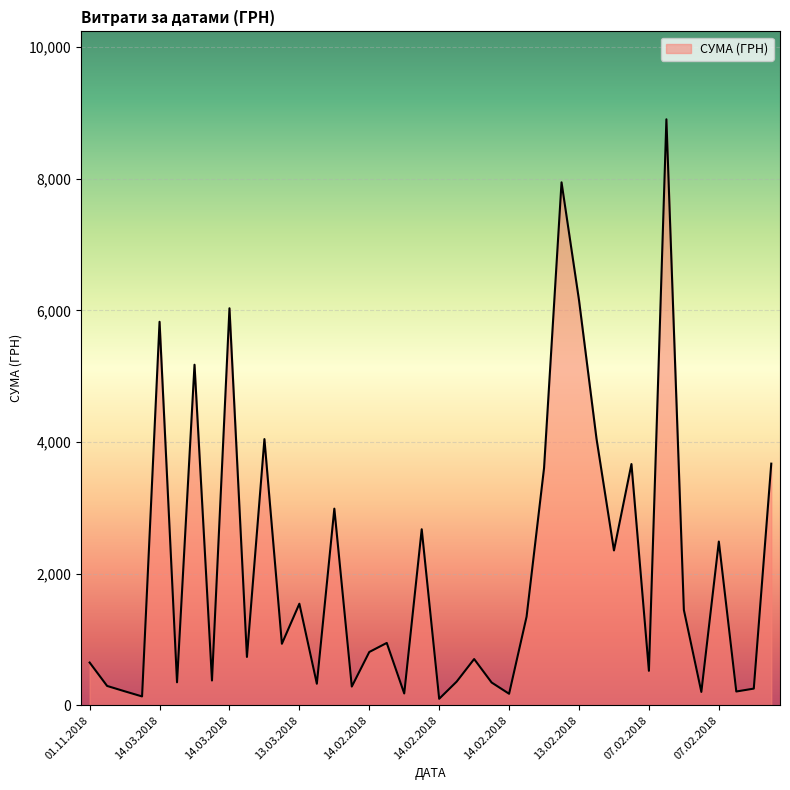

What is the greatest value displayed?

8903.7